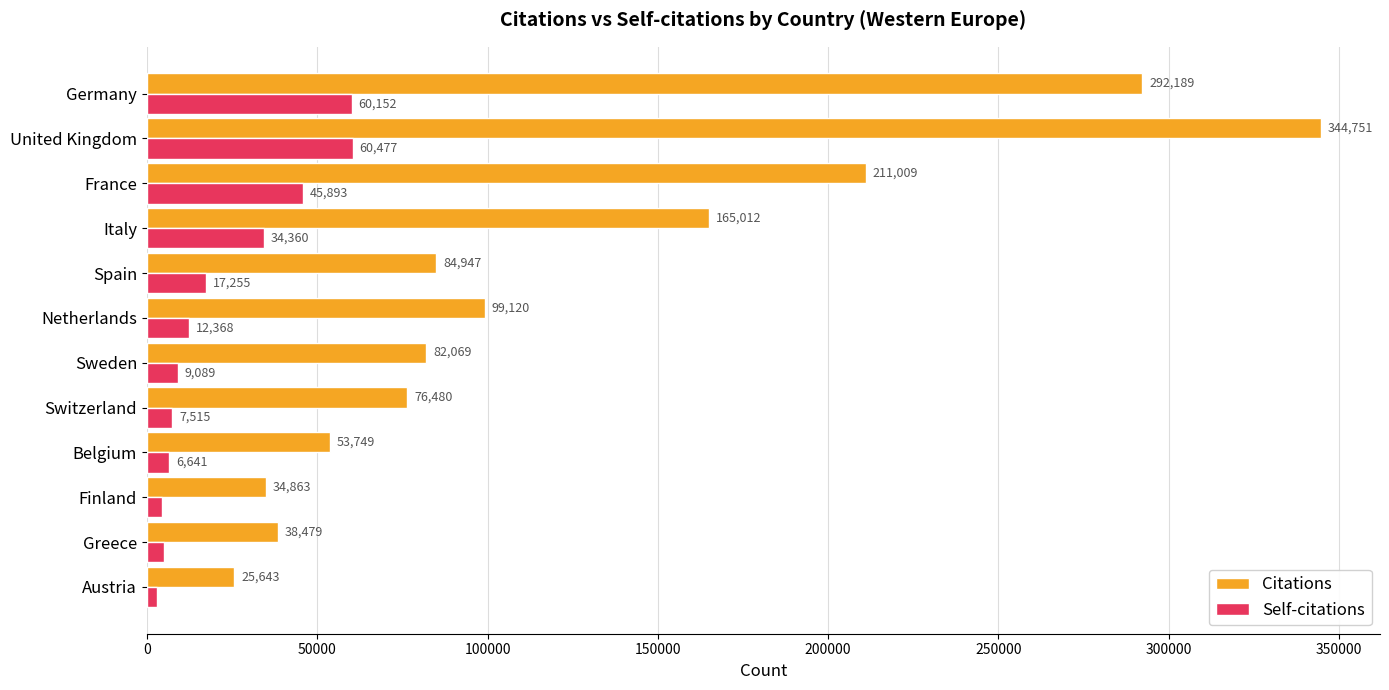

The Self-citations series shows 3082 at Austria. True or false?

True